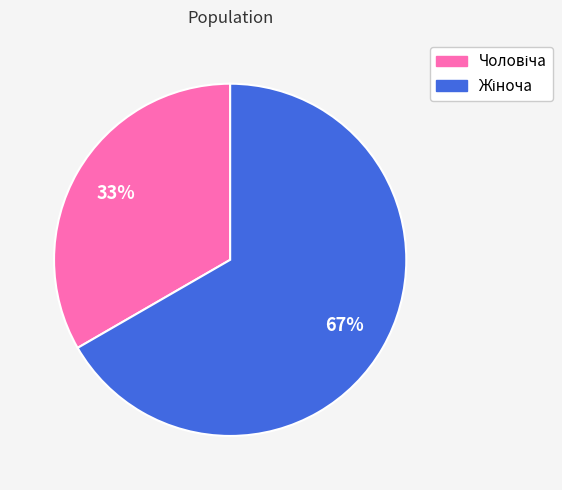

To the nearest percent, what is the average slice percentage?

50%